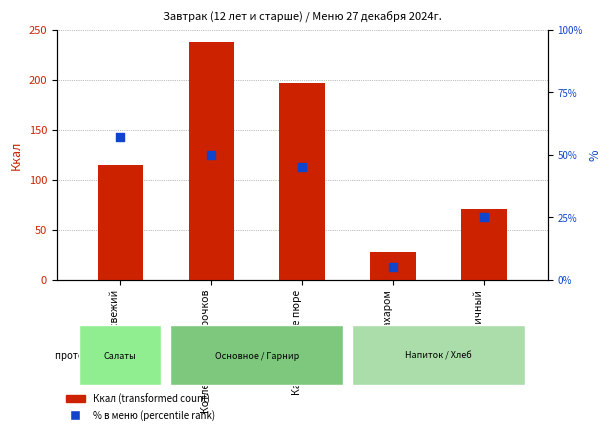

Which series reaches the minimum Y coordinate?

% в меню